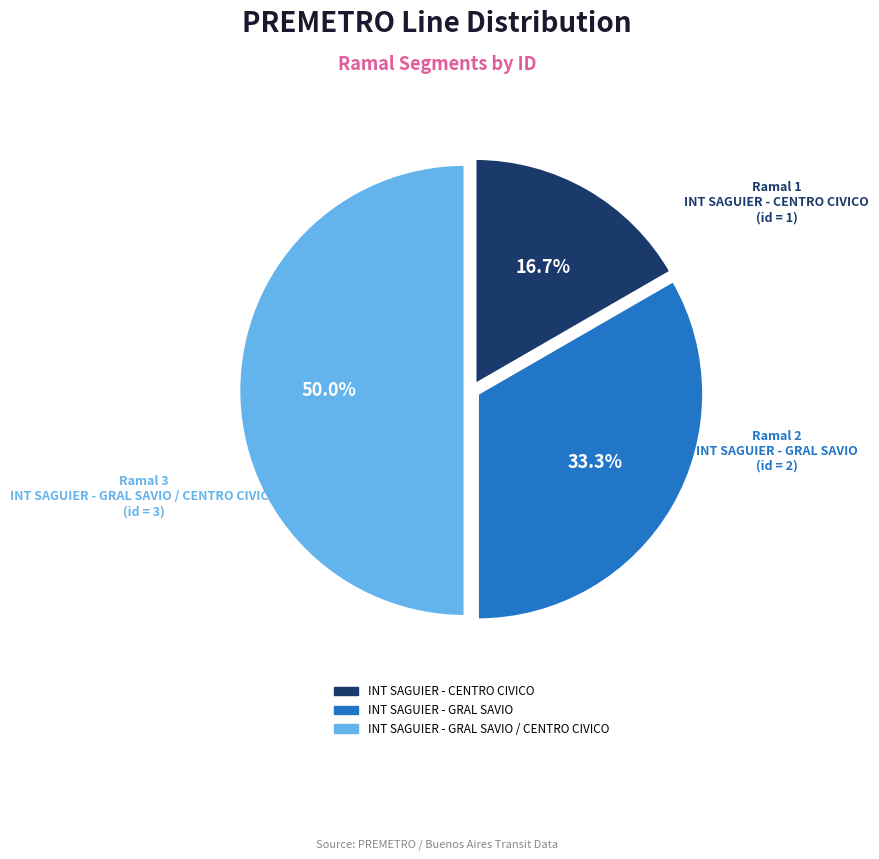

How many slices are in this pie chart?

3